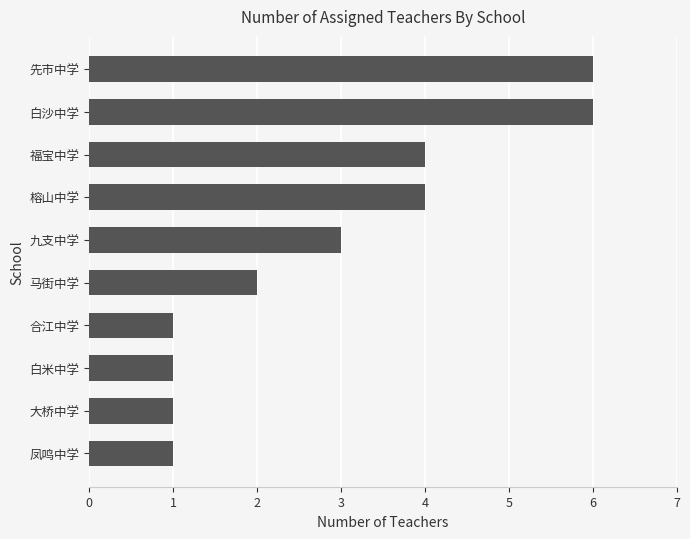

Approximately how many times larger is the value at 白沙中学 compared to 凤鸣中学?

6.0